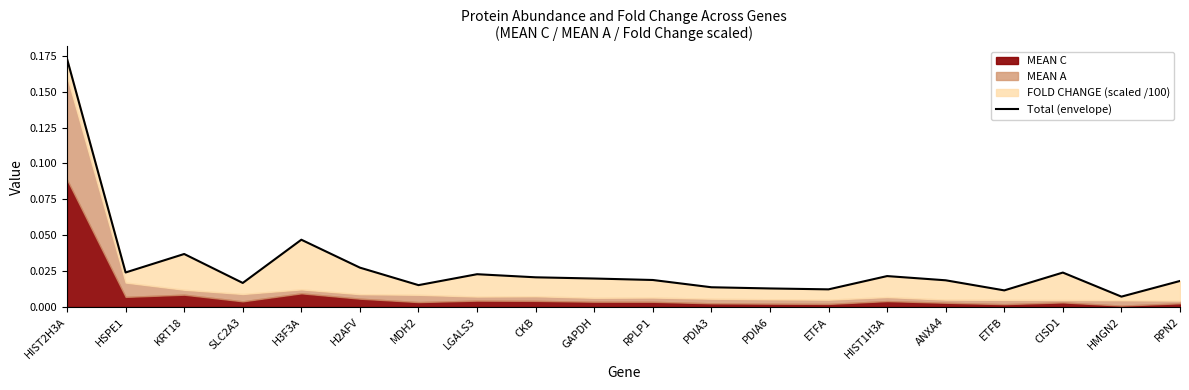

The value at CISD1 is 0.0. True or false?

True